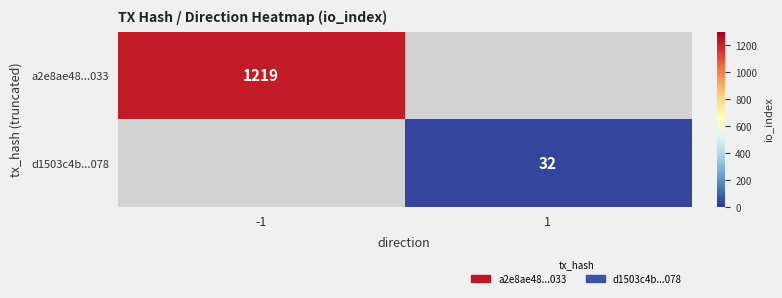

Is it true that d1503c4b...078 equals 32 at 1?

True